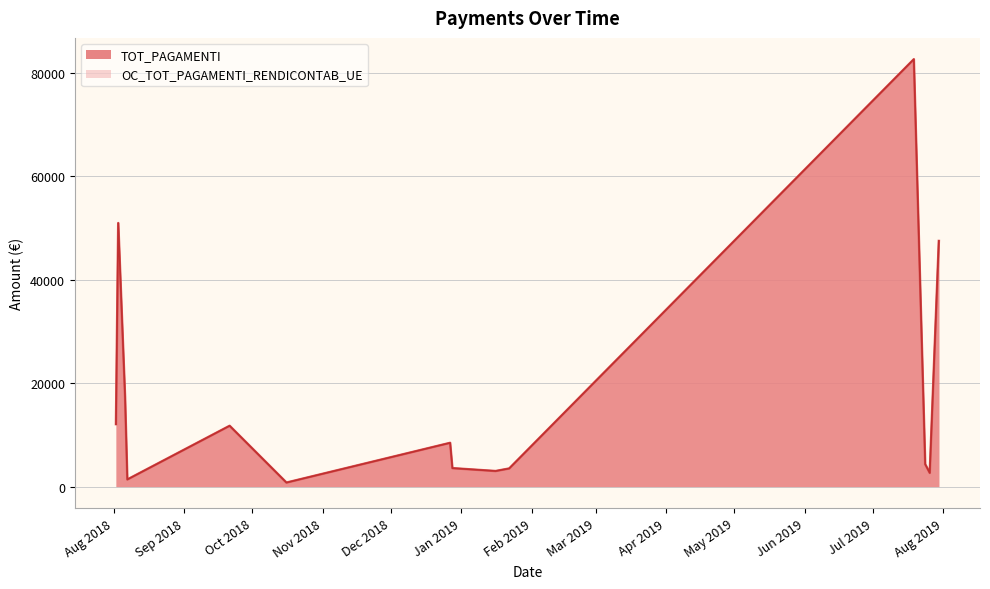

True or false: TOT_PAGAMENTI and OC_TOT_PAGAMENTI_RENDICONTAB_UE cross at least once.

False